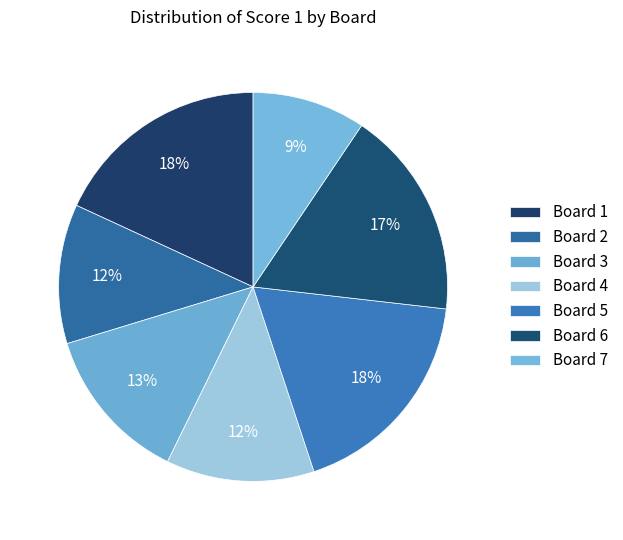

Which category has the smallest portion of the pie?

Board 7